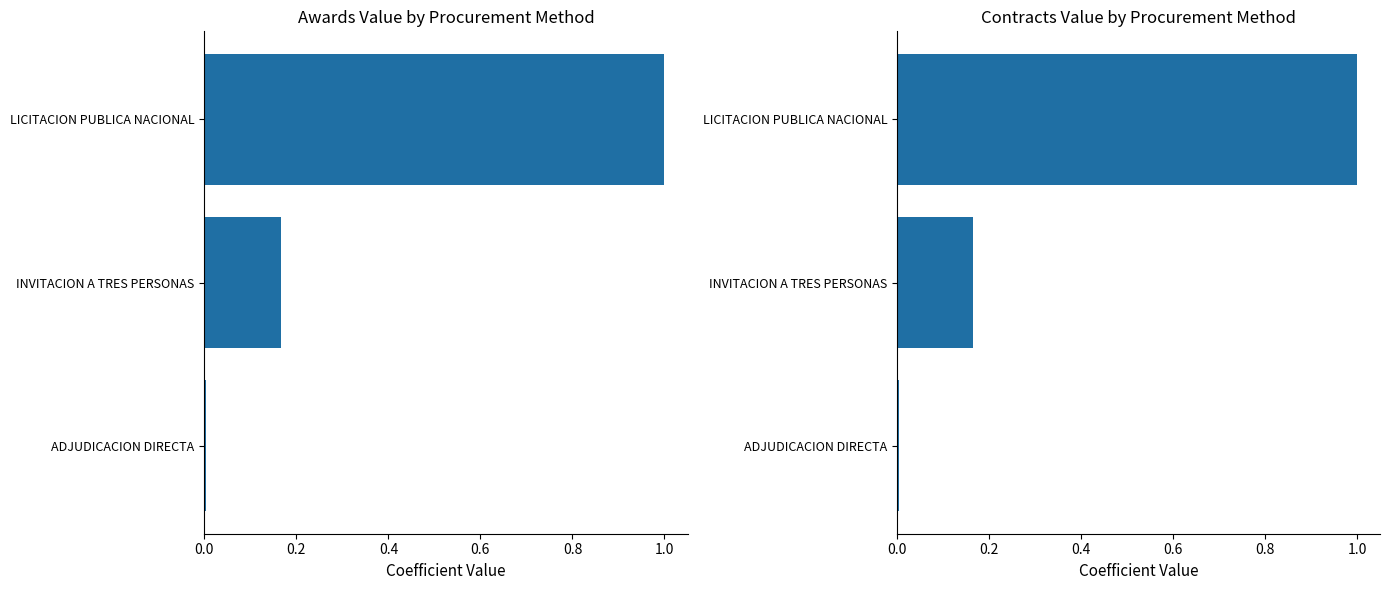

How many categories are shown in the chart?

3